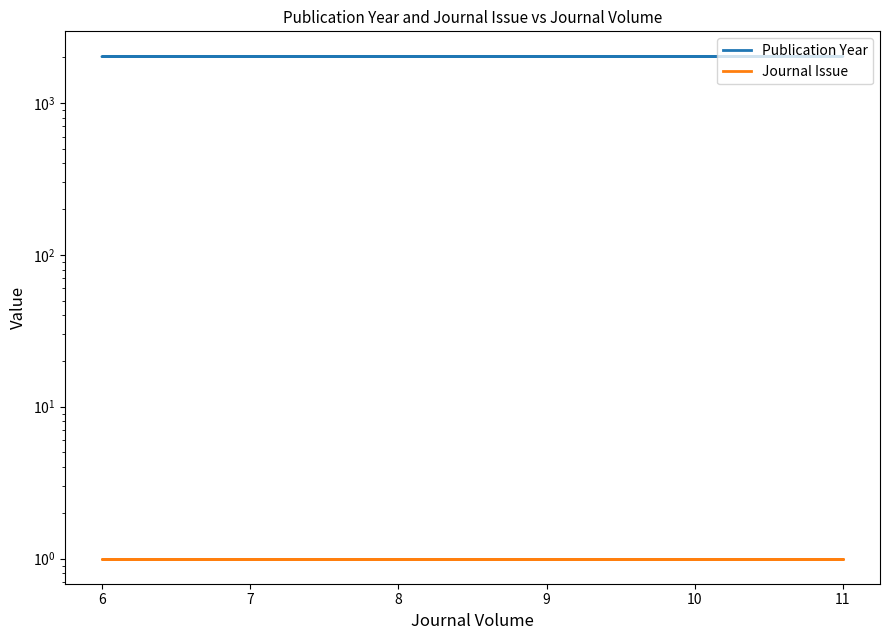

What are all the series names shown in the legend?

Publication Year, Journal Issue